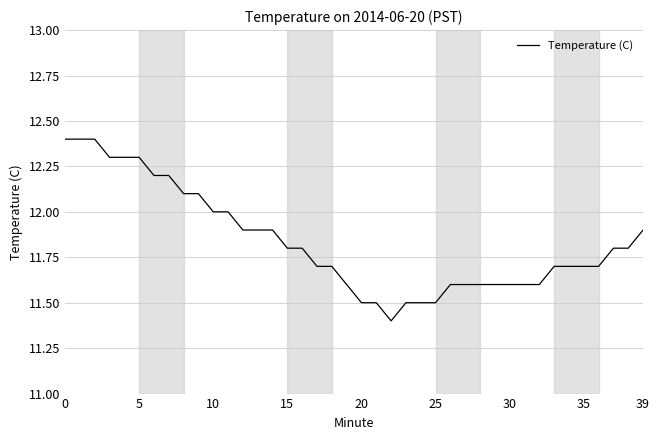

What is the minimum value shown in the chart?

11.4